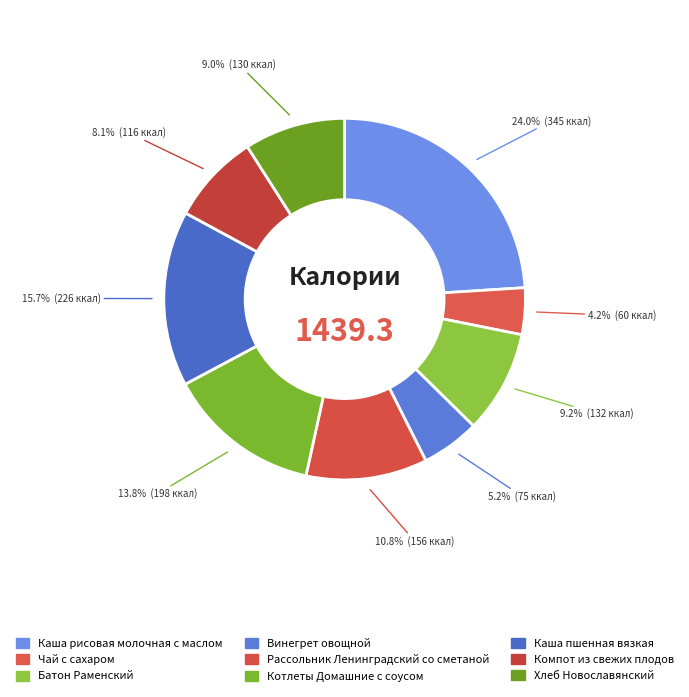

The Рассольник Ленинградский со сметаной slice represents 16% of the pie. True or false?

False